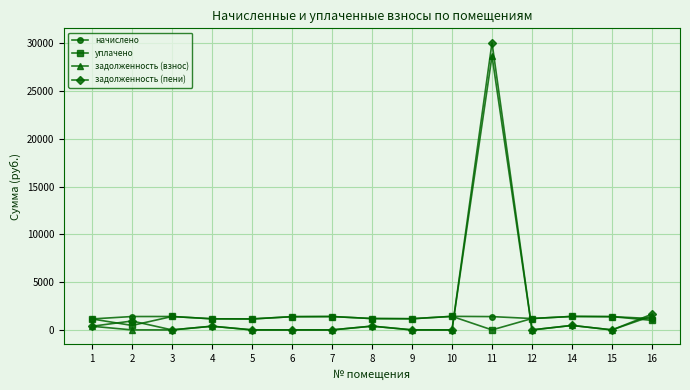

What is the average value of the начислено series?

1292.9